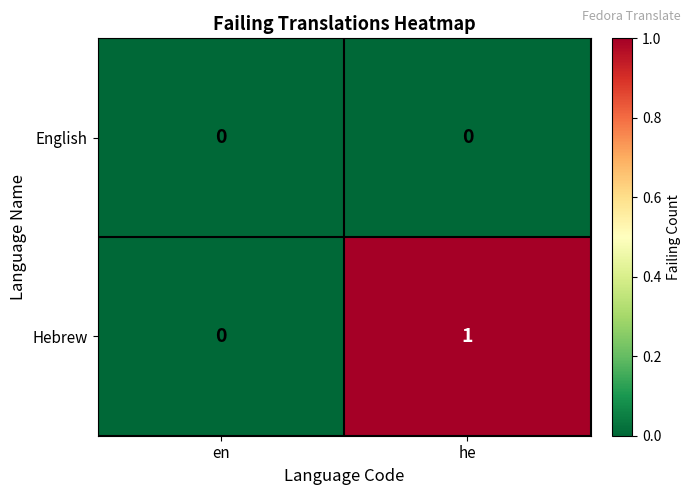

Where is Hebrew nearest to the value 0?

en